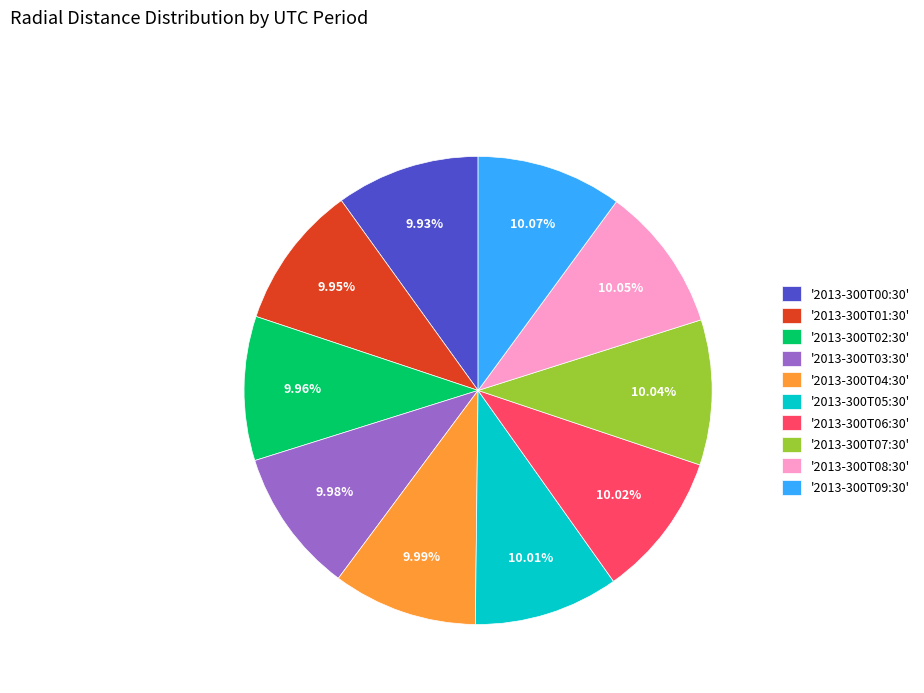

Combined, do '2013-300T09:30' and '2013-300T02:30' account for over 50%?

No